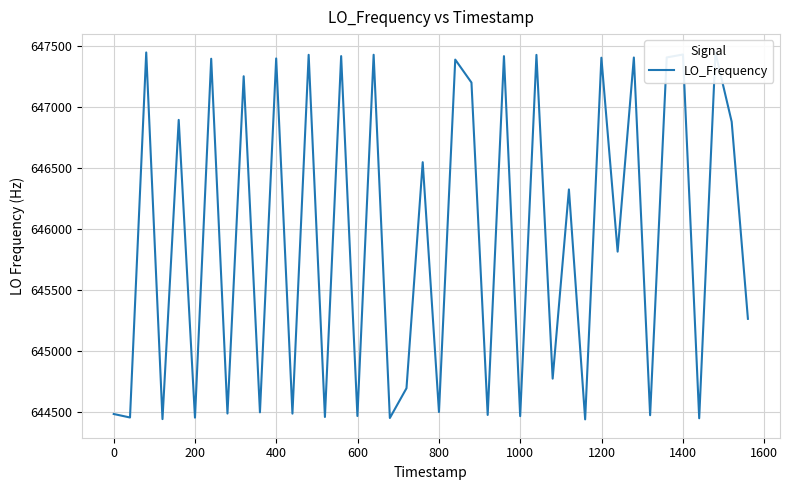

How many lines are shown in the chart?

1